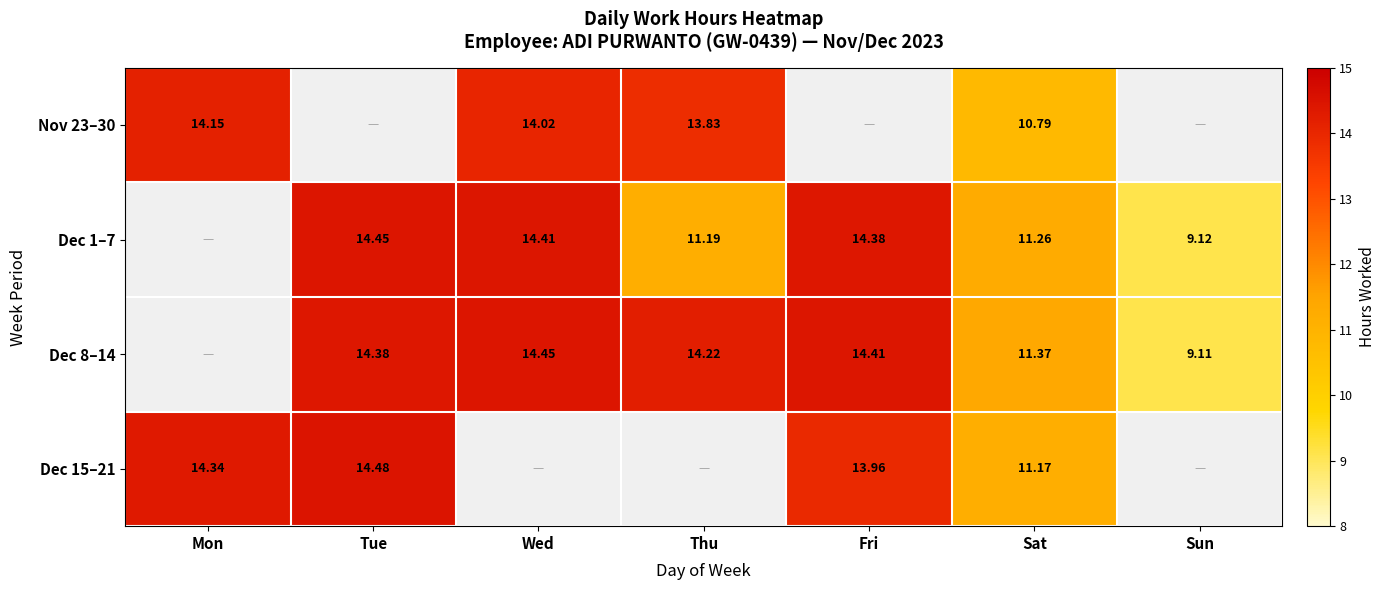

The value of Dec 8–14 at Wed is 14.4. True or false?

True